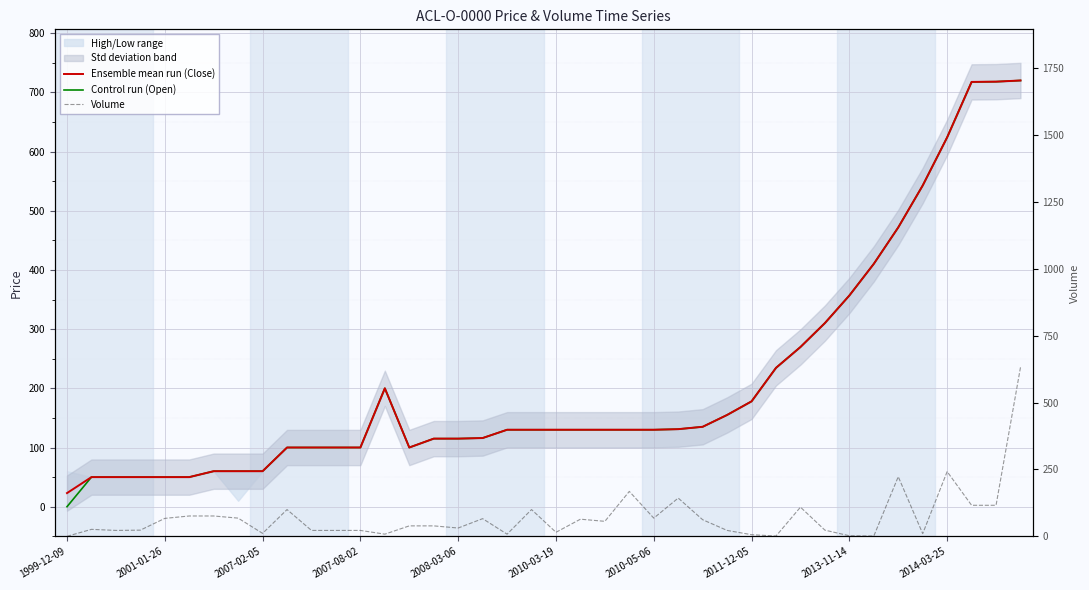

How many lines are shown in the chart?

3